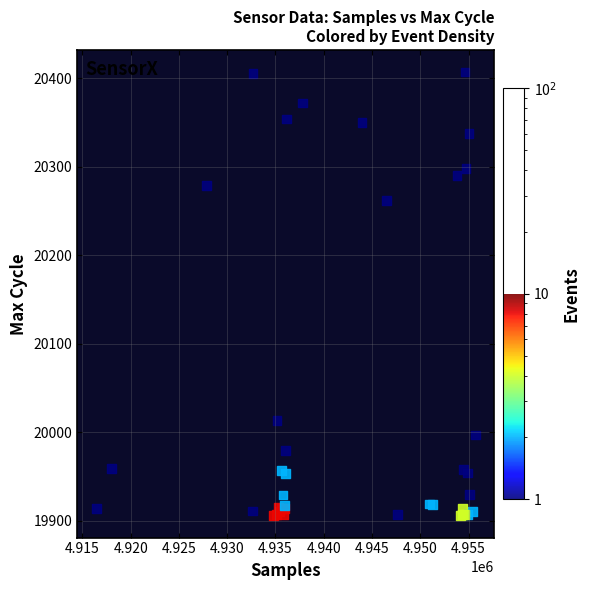

What Y value in the scatter plot is closest to 20156?

20262